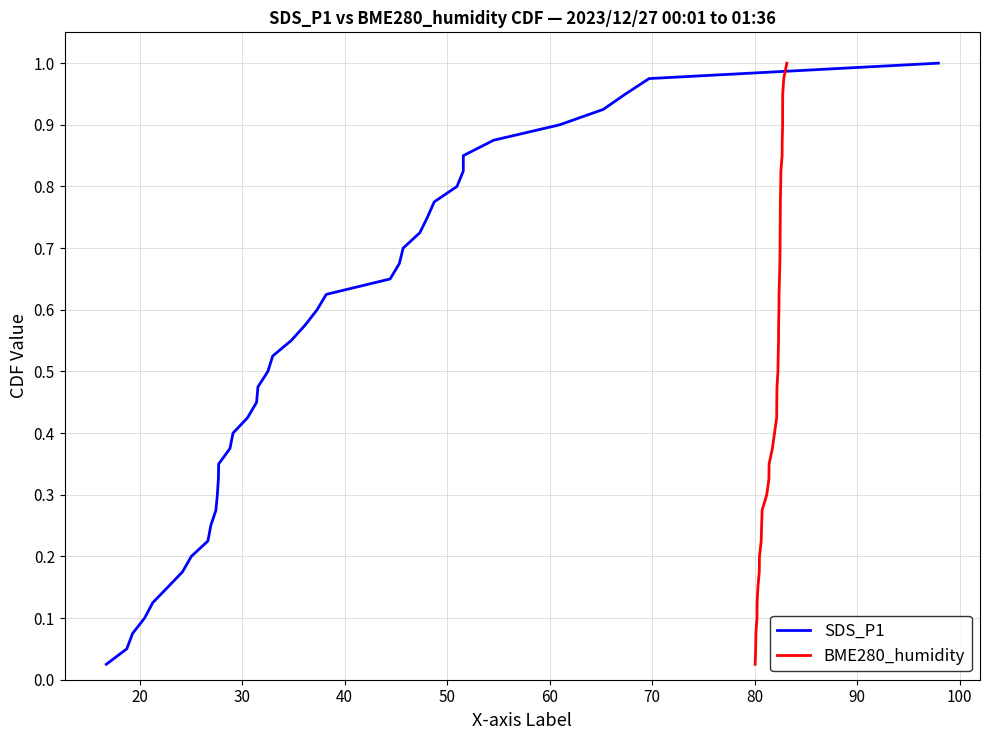

What is the maximum value shown in the chart?

1.0